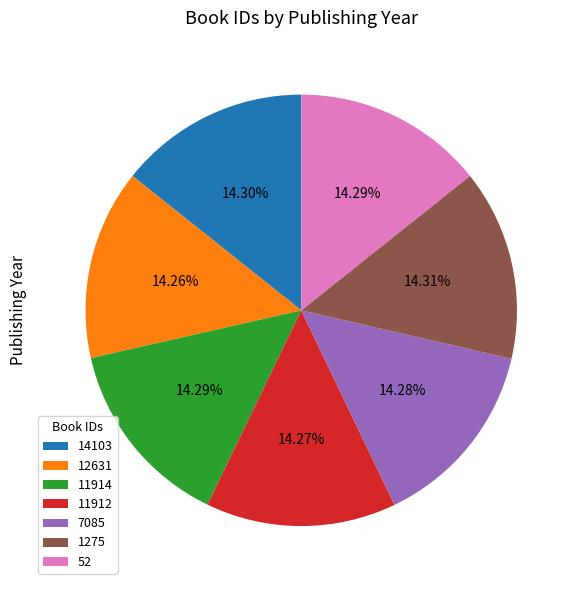

Approximately how many times larger is the value at 7085 compared to 11914?

1.0